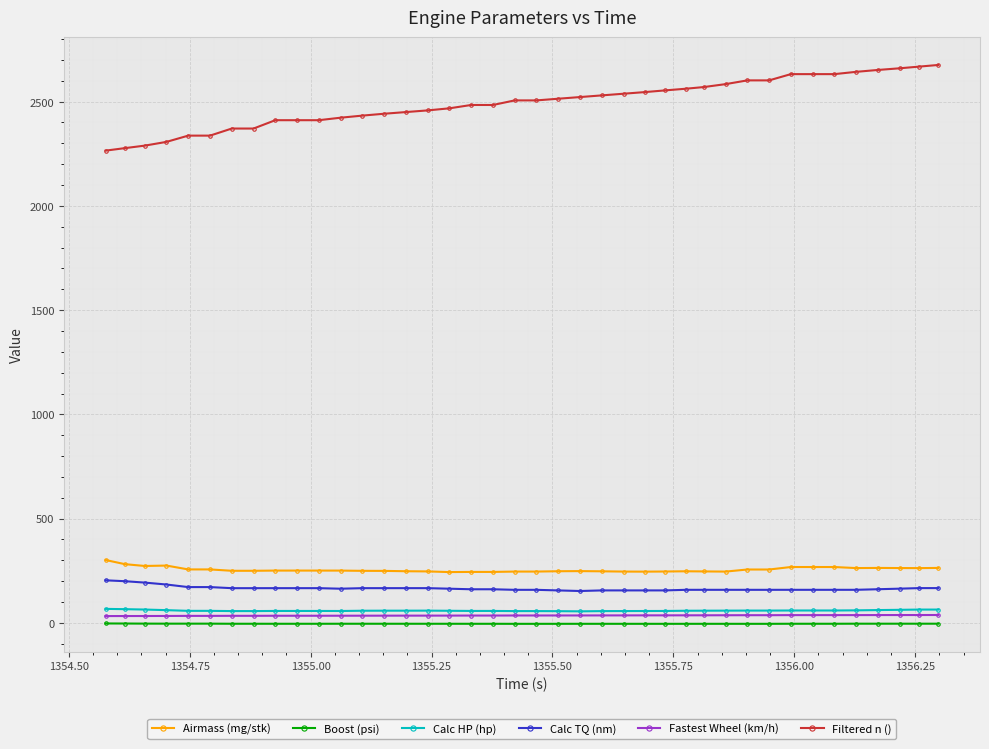

True or false: Calc TQ (nm) and Filtered n () cross at least once.

False